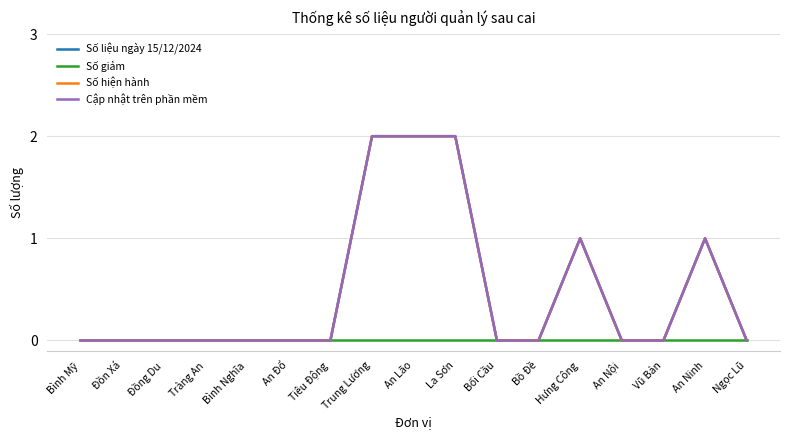

How many lines are shown in the chart?

4